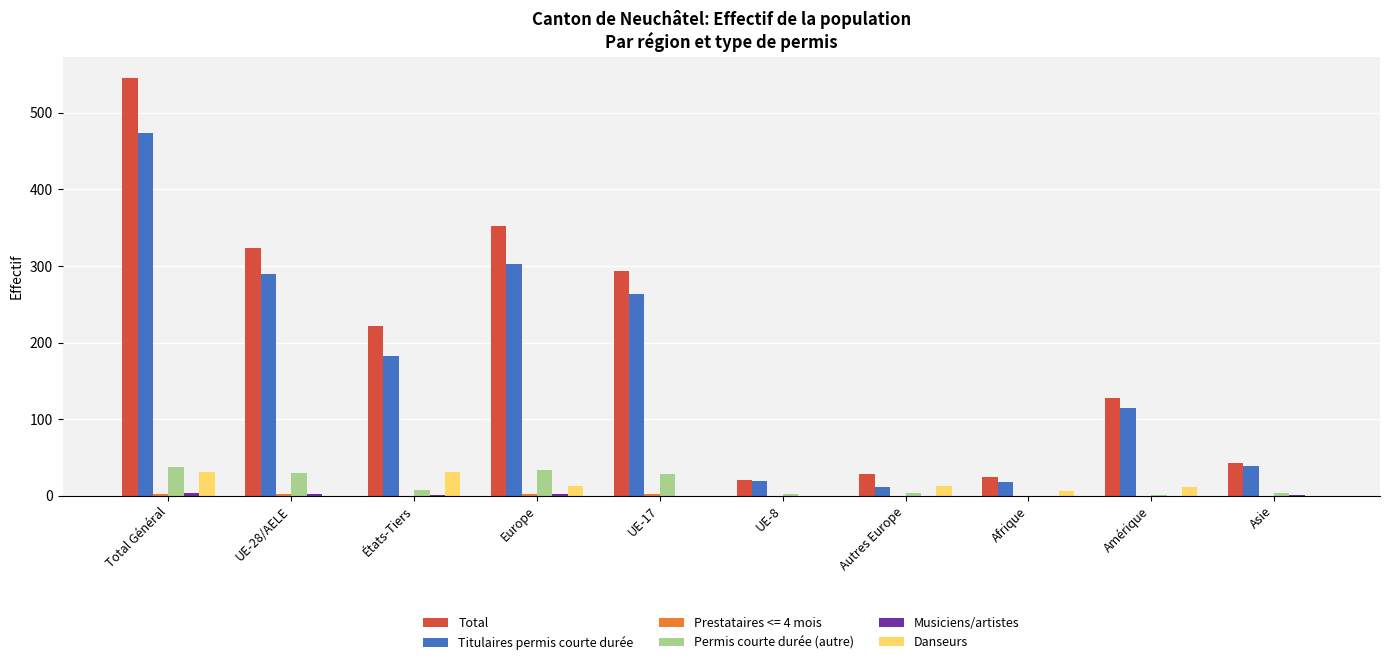

Is the value of Titulaires permis courte durée at Afrique greater than the value of Danseurs at UE-17?

Yes